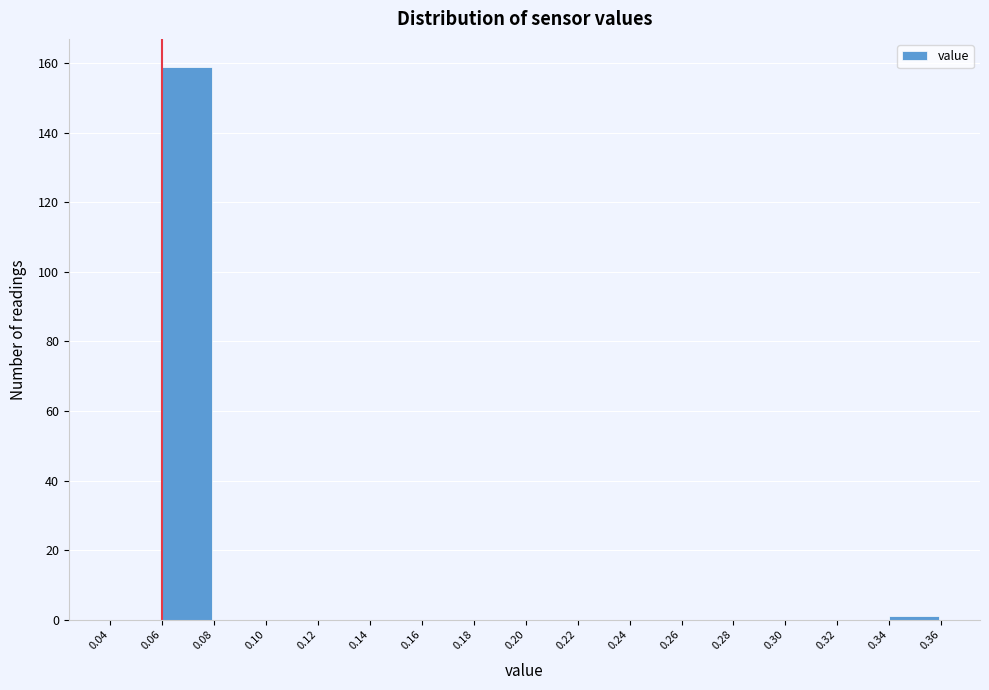

Reading left to right, list every bar in this chart as the range it spans on the x-axis followed by its height. The values are not printed on the chart, so give them approximately, as read against the axis.

0.04 to 0.06: 0
0.06 to 0.08: 160
0.08 to 0.10: 0
0.10 to 0.12: 0
0.12 to 0.14: 0
0.14 to 0.16: 0
0.16 to 0.18: 0
0.18 to 0.20: 0
0.20 to 0.22: 0
0.22 to 0.24: 0
0.24 to 0.26: 0
0.26 to 0.28: 0
0.28 to 0.30: 0
0.30 to 0.32: 0
0.32 to 0.34: 0
0.34 to 0.36: under 2